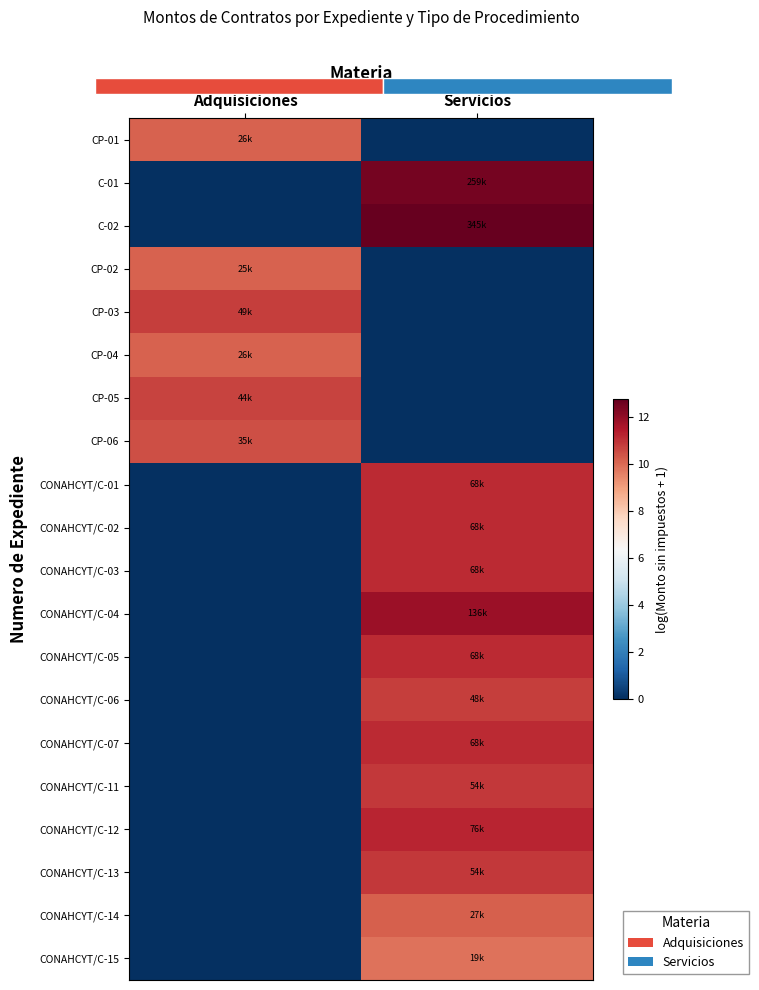

What is the spread (max minus min) of values at Adquisiciones?

10.8